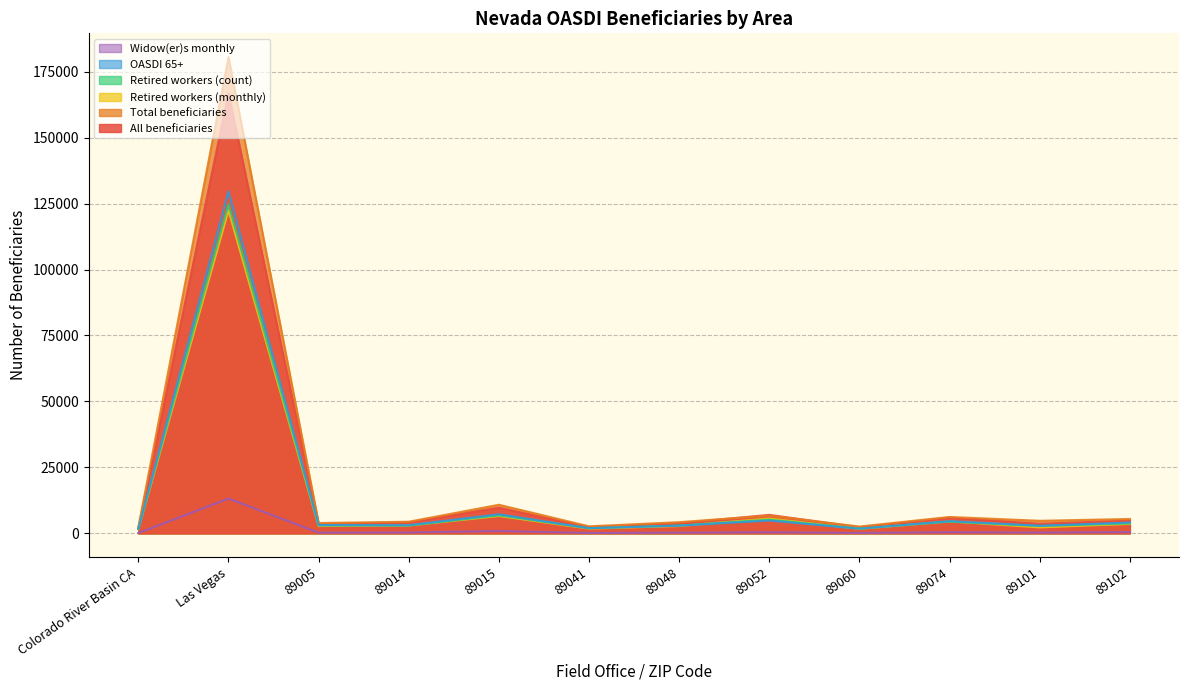

True or false: Total beneficiaries and Retired workers (count) cross at least once.

False